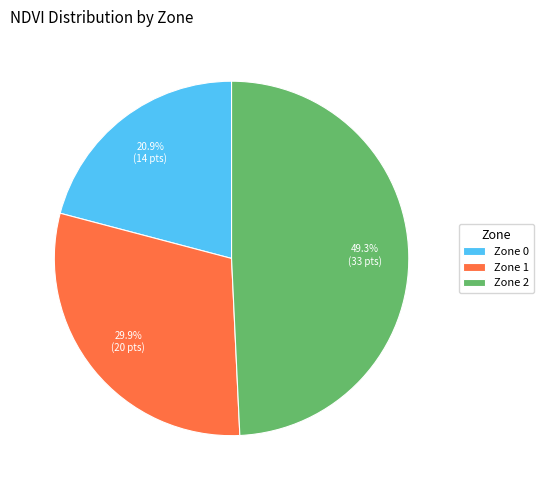

Does Zone 0 represent more than half of the total?

No